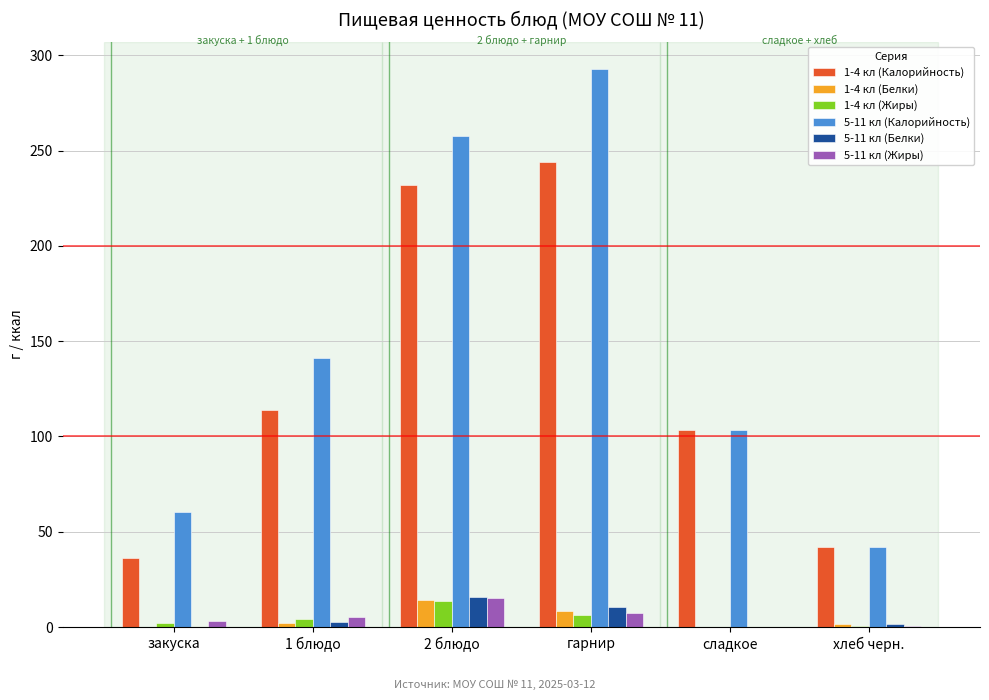

What is the highest value of the 1-4 кл (Жиры) series?

13.6